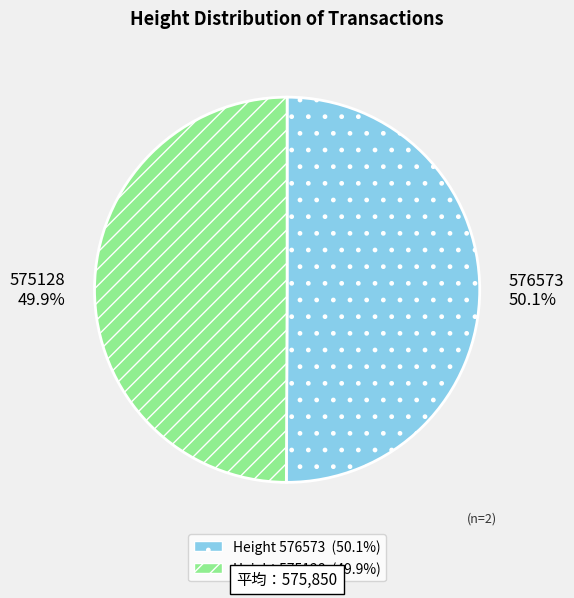

Approximately how many times larger is the value at 576573 compared to 575128?

1.0